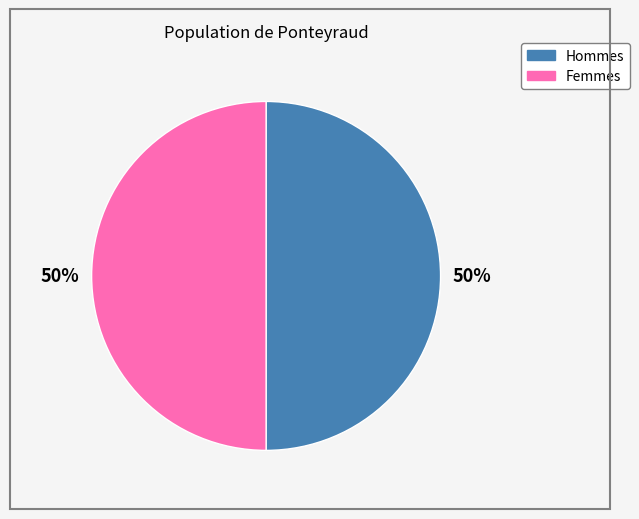

To the nearest percent, what is the average slice percentage?

50%